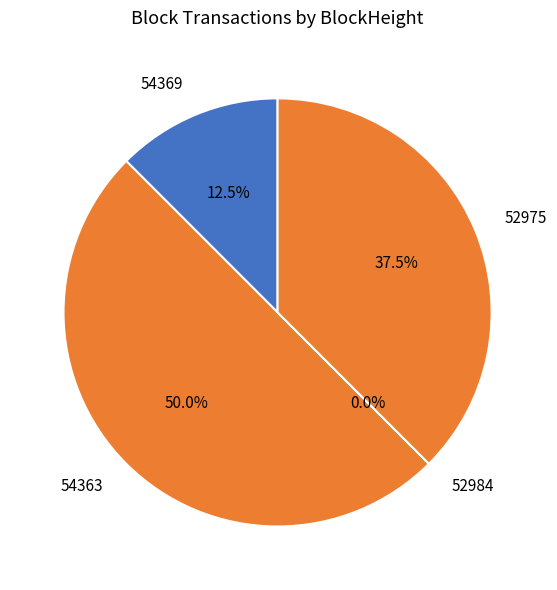

Count the number of slices in the pie.

4